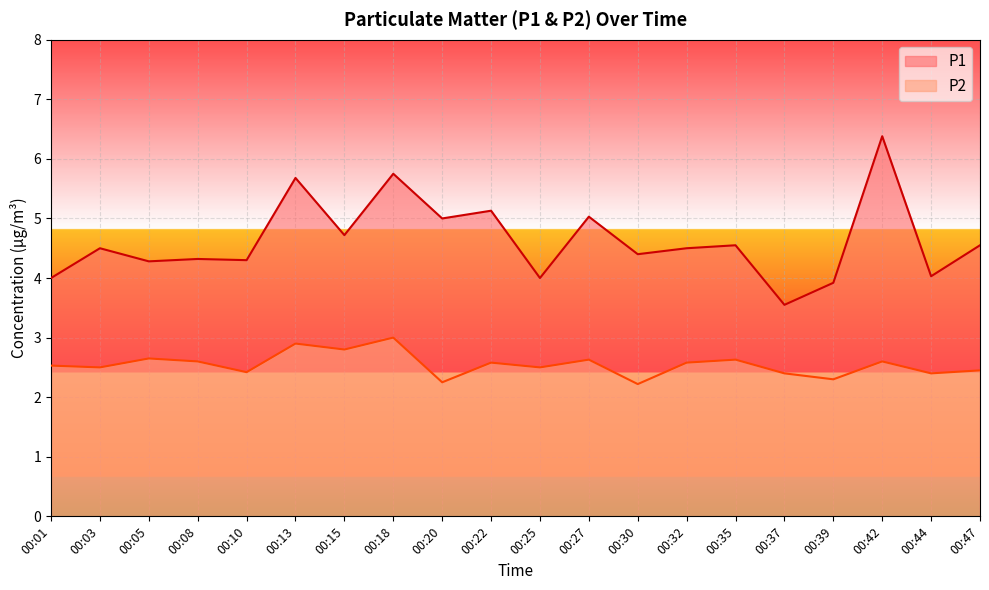

What is the maximum value for P1?

6.4